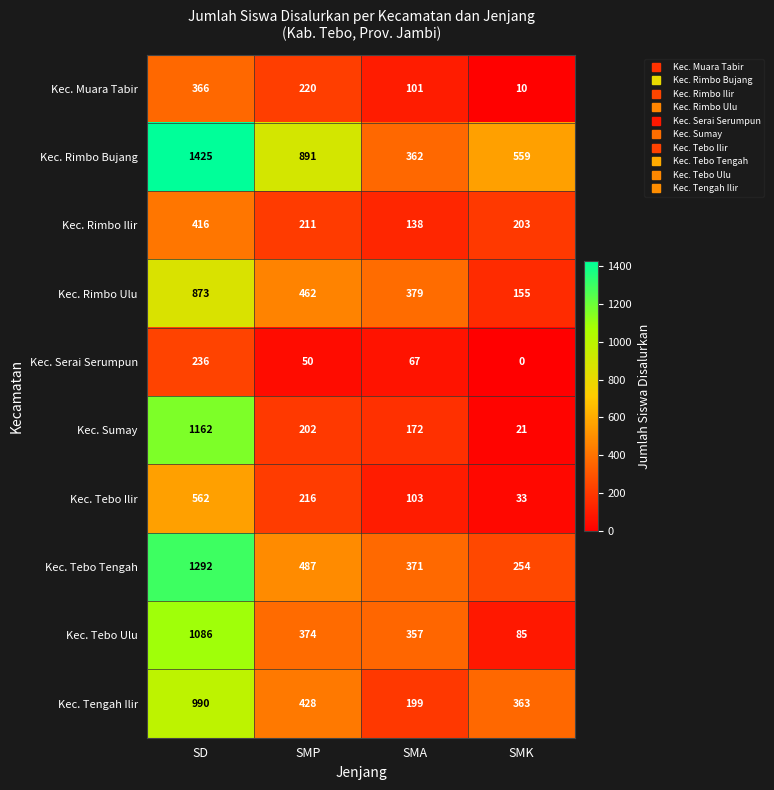

What is the spread (max minus min) of values at SD?

1189